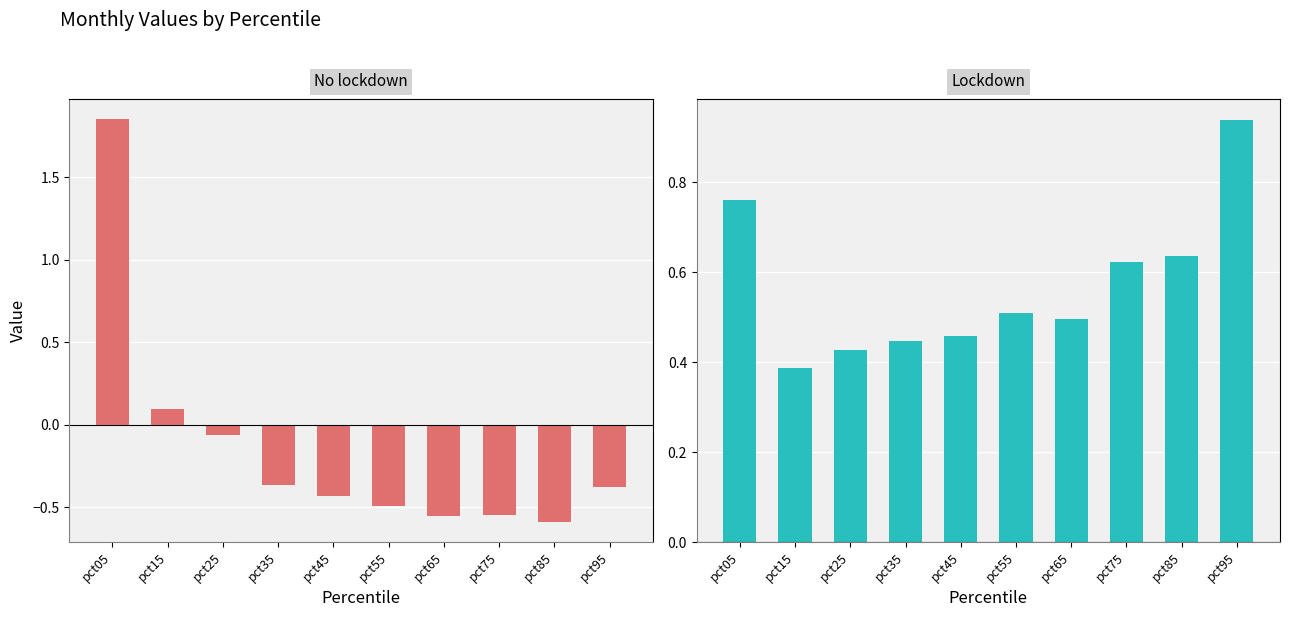

Count the number of data series in this chart.

2